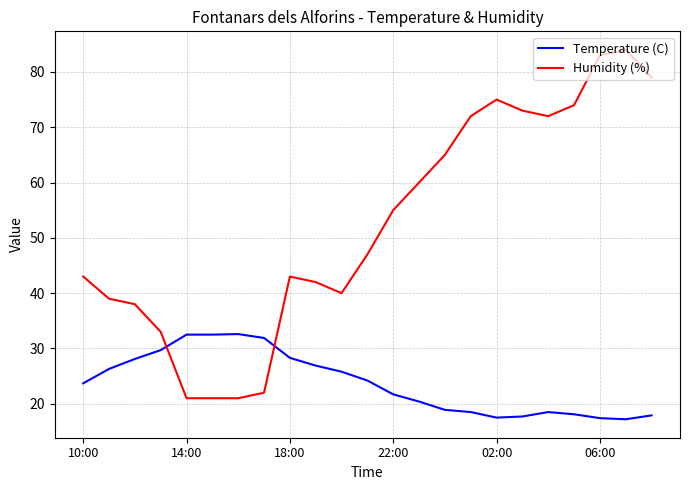

Which series has the widest spread of values?

Humidity (%)